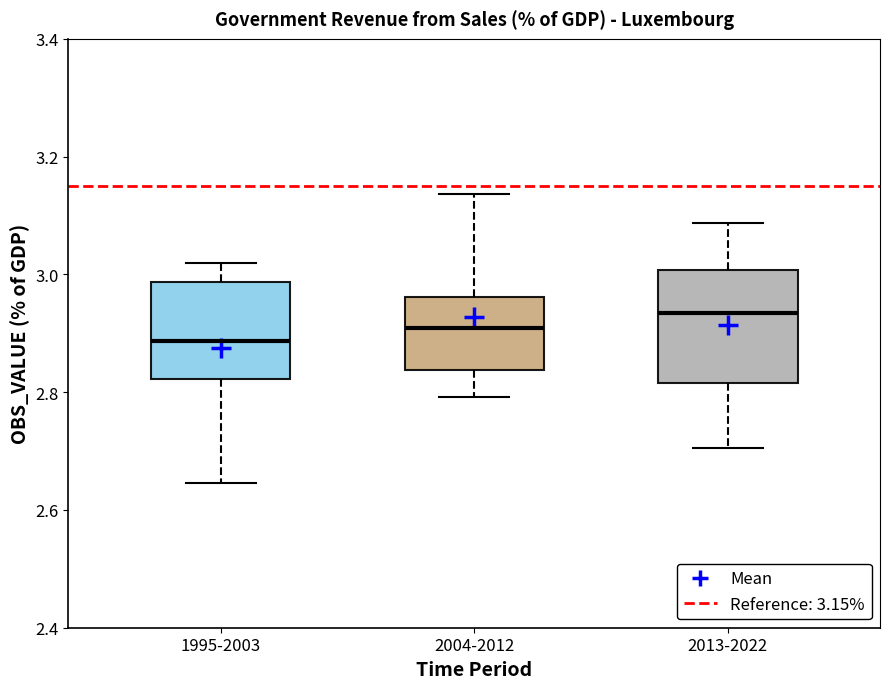

Reading left to right, read every box against the y-axis: the position of its median line, the range the box covers, and the ends of its whiskers. The values are not printed on the chart, so give them approximately, as read against the axis.

1995-2003: median 2.88, box 2.82 to 2.98, whiskers 2.64 to 3.02
2004-2012: median 2.90, box 2.84 to 2.96, whiskers 2.80 to 3.14
2013-2022: median 2.94, box 2.82 to 3.00, whiskers 2.70 to 3.08